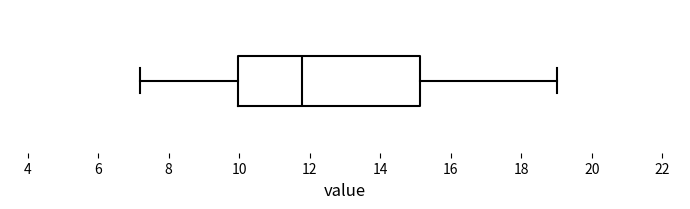

Read this box plot against the x-axis: the position of the median line, the range covered by the box, and the ends of both whiskers. The values are not printed on the chart, so give them approximately, as read against the axis.

median 11.8, box 10.0 to 15.2, whiskers 7.2 to 19.0